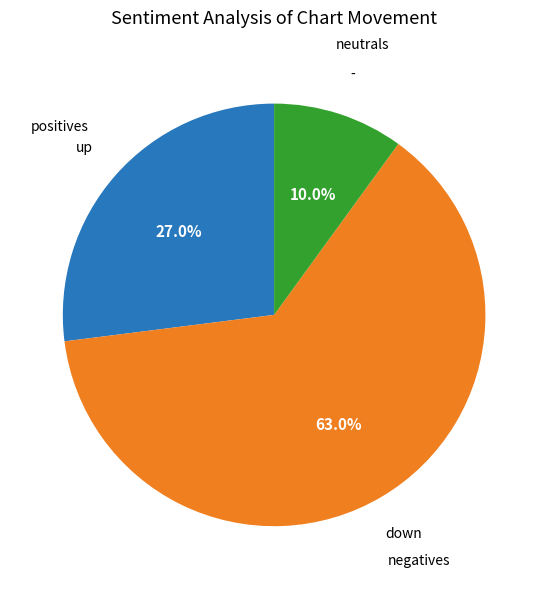

How many segments does this pie chart have?

3